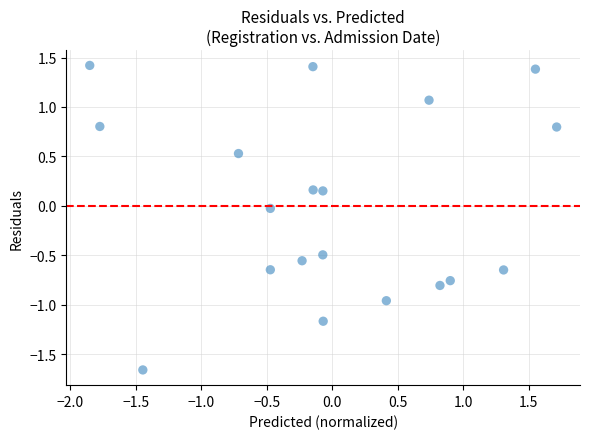

What is the range of X values (max minus min)?

3.6